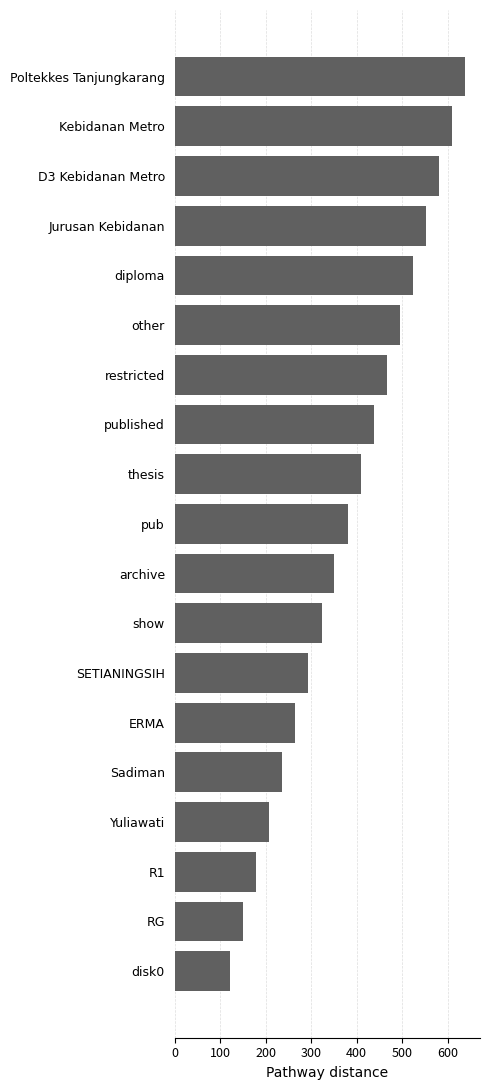

Which category has the lowest value across all series?

disk0